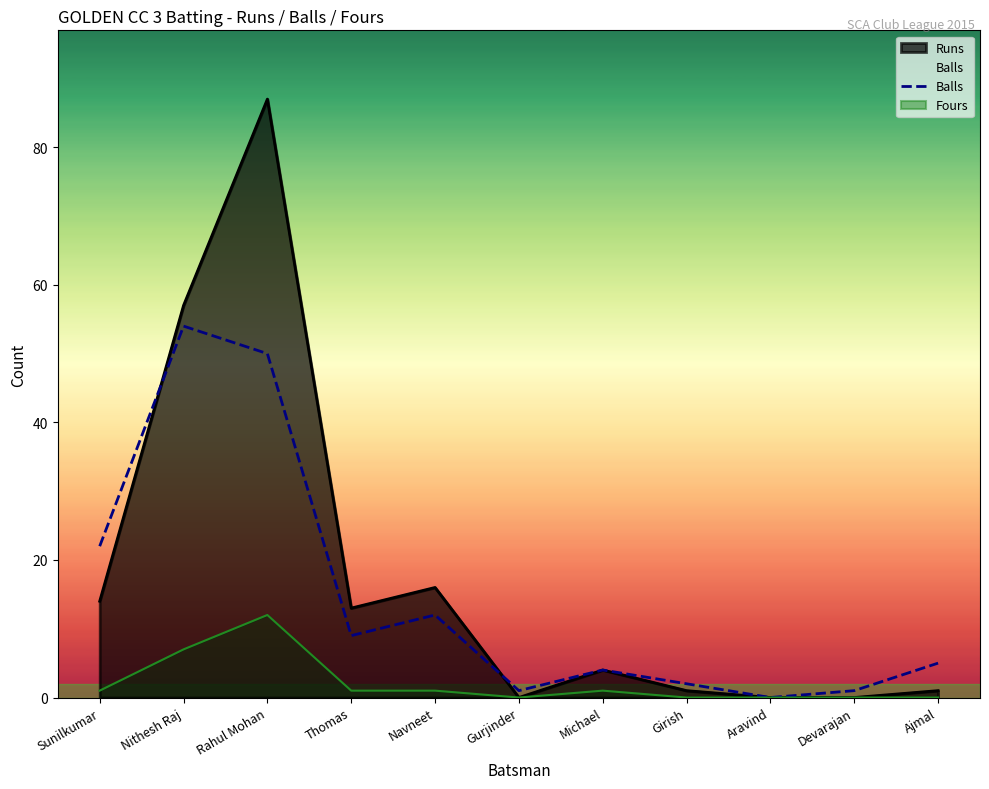

What is the maximum value shown in the chart?

87